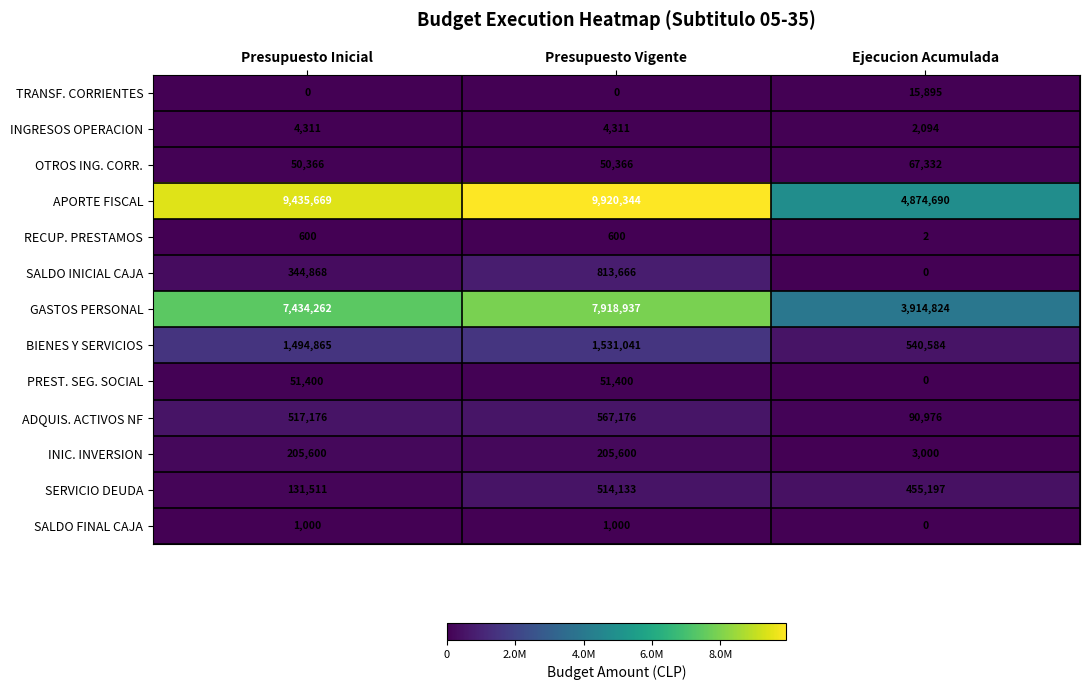

What is the average value of the BIENES Y SERVICIOS series?

1188830